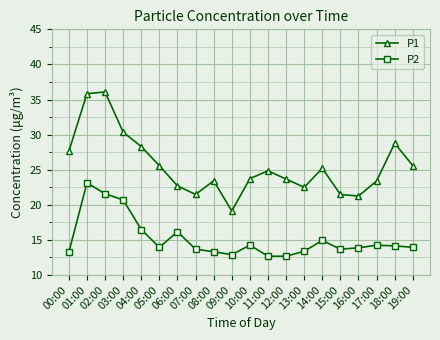

True or false: P1 has more than 1 interior local peaks.

True